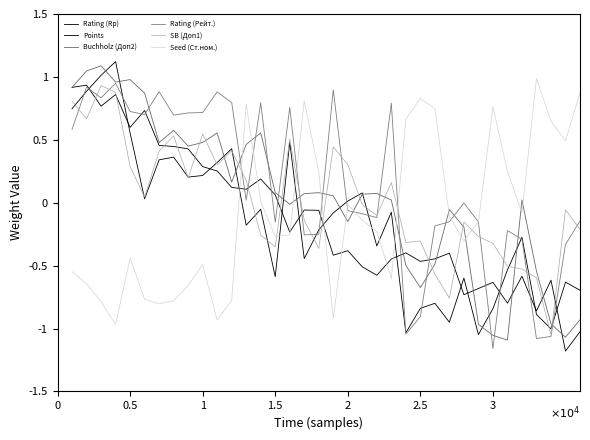

Is this an area chart (filled region under the line)?

No